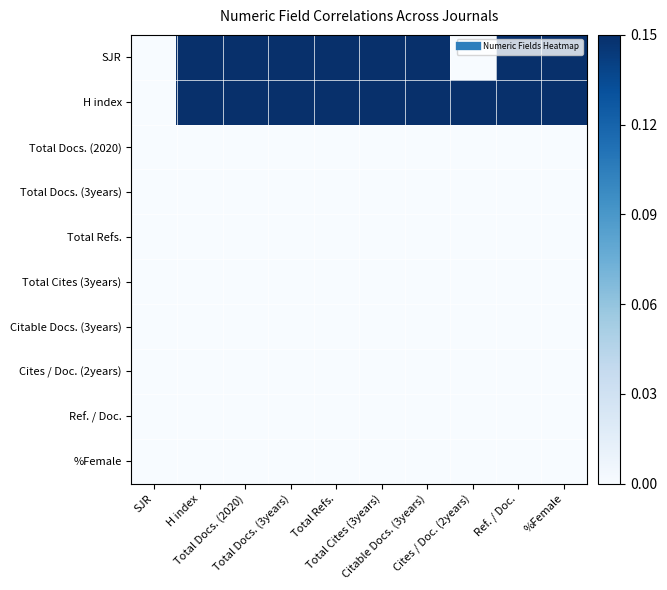

Rank the series at Citable Docs. (3years) from lowest to highest value.

Total Docs. (2020), Total Docs. (3years), Total Refs., Total Cites (3years), Citable Docs. (3years), Cites / Doc. (2years), Ref. / Doc., %Female, H index, SJR